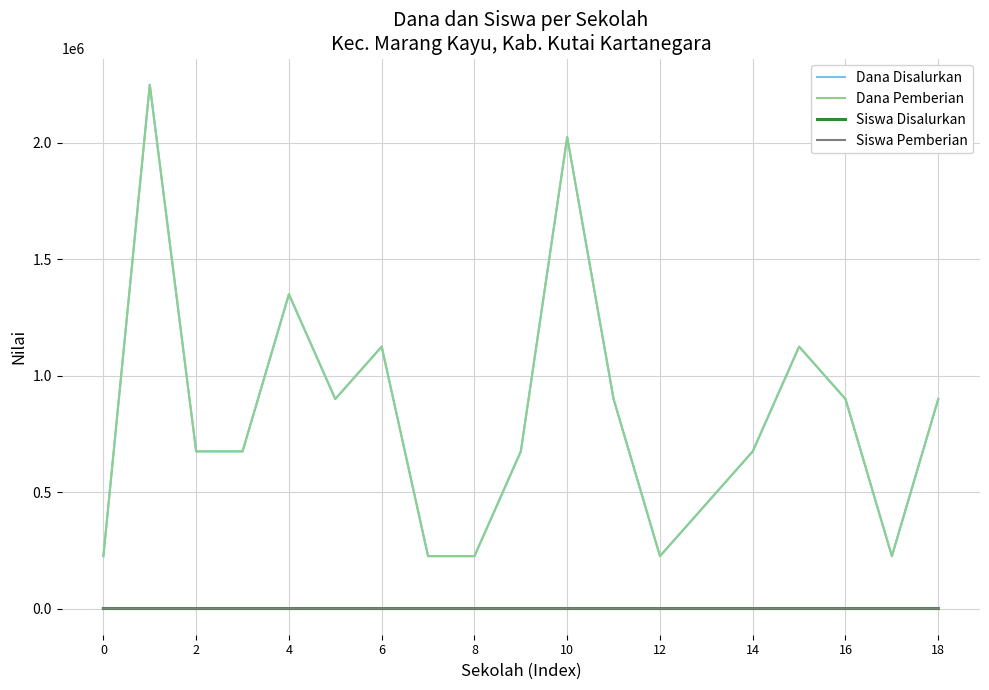

Does the chart have visible grid lines?

Yes